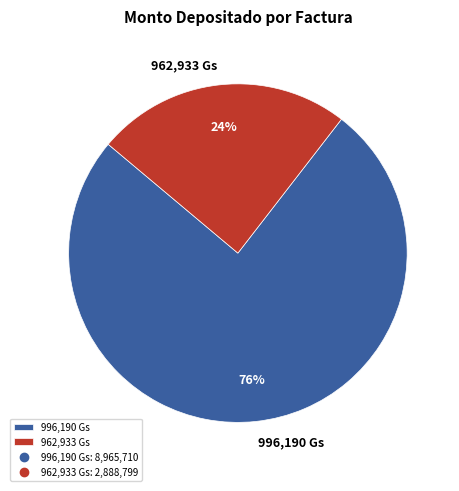

To the nearest percent, what percentage of the pie is 996,190 Gs?

76%